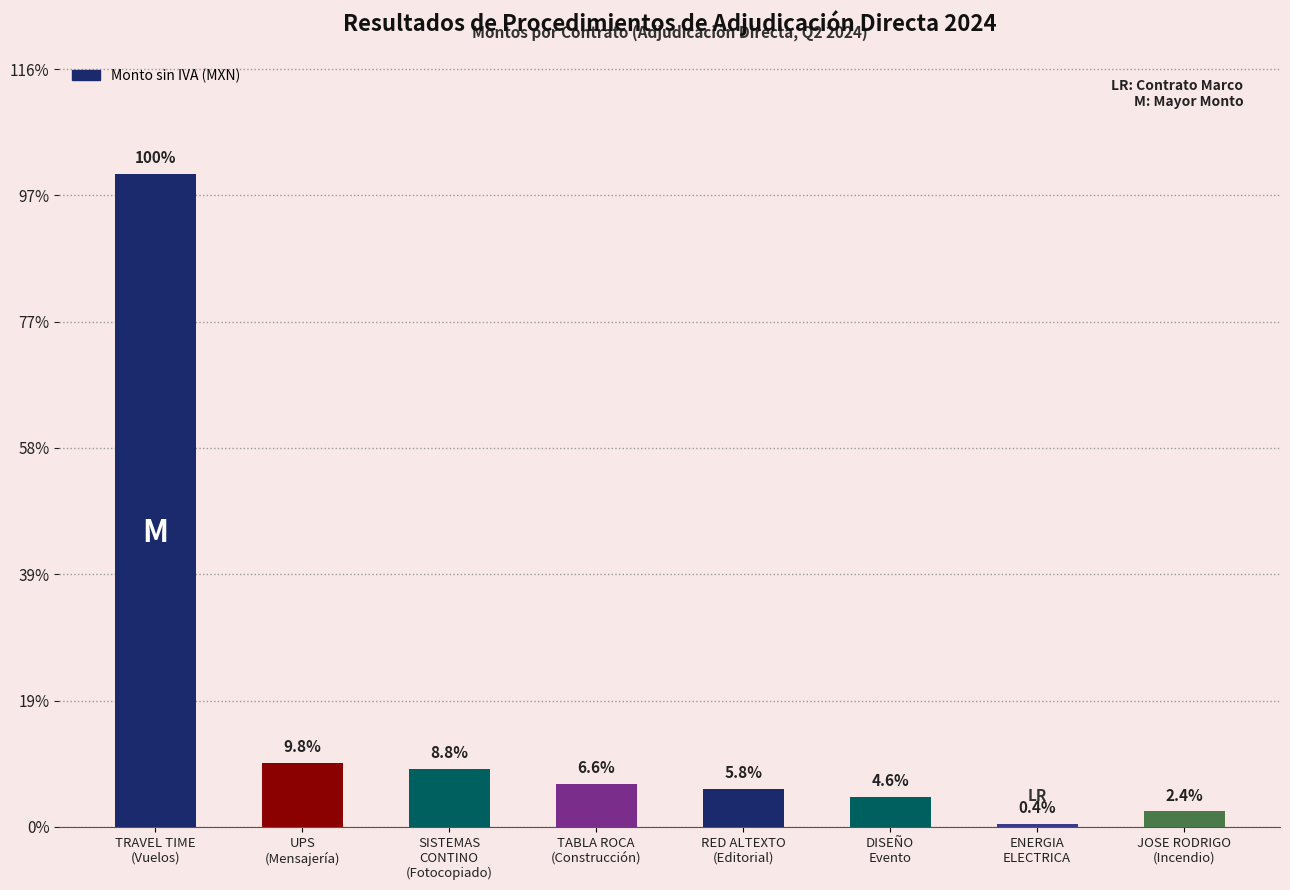

At which category does the chart reach its minimum across all series?

ENERGIA
ELECTRICA